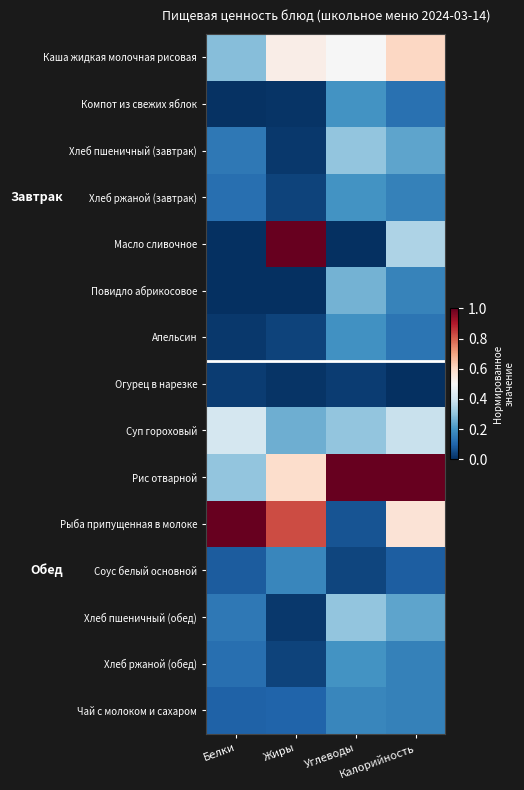

Reading left to right, transcribe all the data shown in this chart.

Каша жидкая молочная рисовая: Белки=0.3	Жиры=0.5	Углеводы=0.5	Калорийность=0.6
Компот из свежих яблок: Белки=0.0	Жиры=0.0	Углеводы=0.2	Калорийность=0.1
Хлеб пшеничный (завтрак): Белки=0.1	Жиры=0.0	Углеводы=0.3	Калорийность=0.2
Хлеб ржаной (завтрак): Белки=0.1	Жиры=0.0	Углеводы=0.2	Калорийность=0.2
Масло сливочное: Белки=0.0	Жиры=1.0	Углеводы=0.0	Калорийность=0.3
Повидло абрикосовое: Белки=0.0	Жиры=0.0	Углеводы=0.3	Калорийность=0.2
Апельсин: Белки=0.0	Жиры=0.0	Углеводы=0.2	Калорийность=0.1
Огурец в нарезке: Белки=0.0	Жиры=0.0	Углеводы=0.0	Калорийность=0.0
Суп гороховый: Белки=0.4	Жиры=0.3	Углеводы=0.3	Калорийность=0.4
Рис отварной: Белки=0.3	Жиры=0.6	Углеводы=1.0	Калорийность=1.0
Рыба припущенная в молоке: Белки=1.0	Жиры=0.8	Углеводы=0.1	Калорийность=0.6
Соус белый основной: Белки=0.1	Жиры=0.2	Углеводы=0.0	Калорийность=0.1
Хлеб пшеничный (обед): Белки=0.1	Жиры=0.0	Углеводы=0.3	Калорийность=0.2
Хлеб ржаной (обед): Белки=0.1	Жиры=0.0	Углеводы=0.2	Калорийность=0.2
Чай с молоком и сахаром: Белки=0.1	Жиры=0.1	Углеводы=0.2	Калорийность=0.2